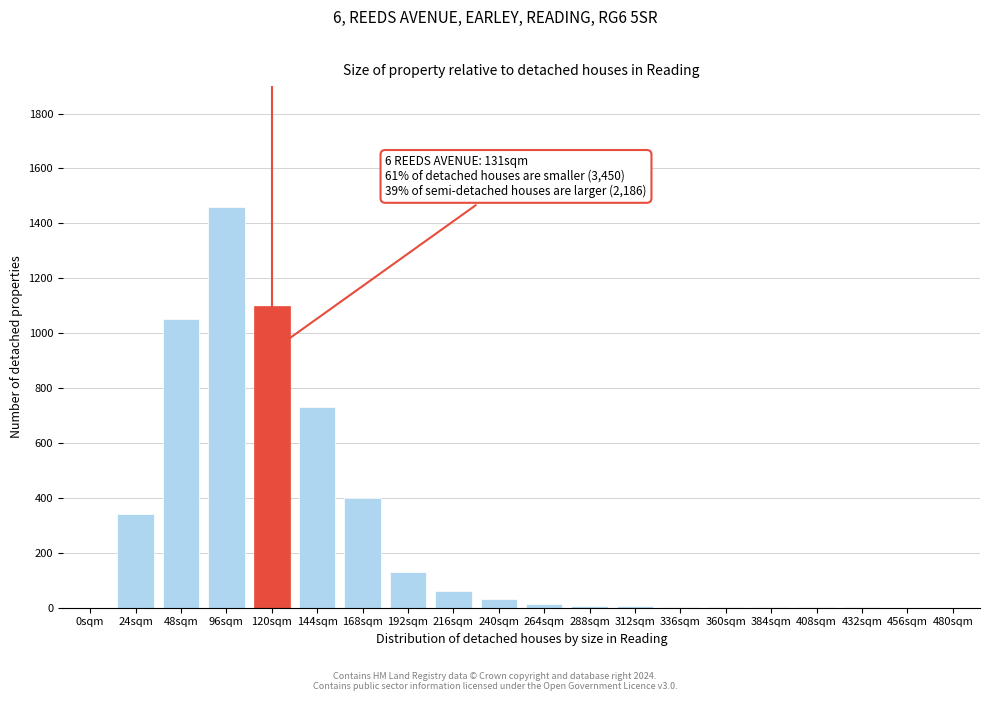

True or false: the data shows 3 at 360sqm.

True